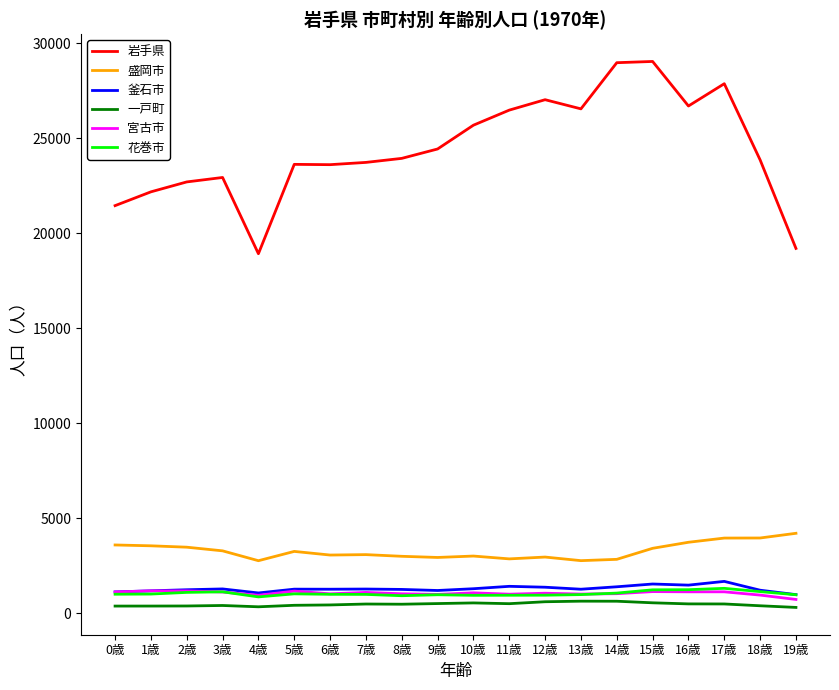

Which series has the widest spread of values?

岩手県